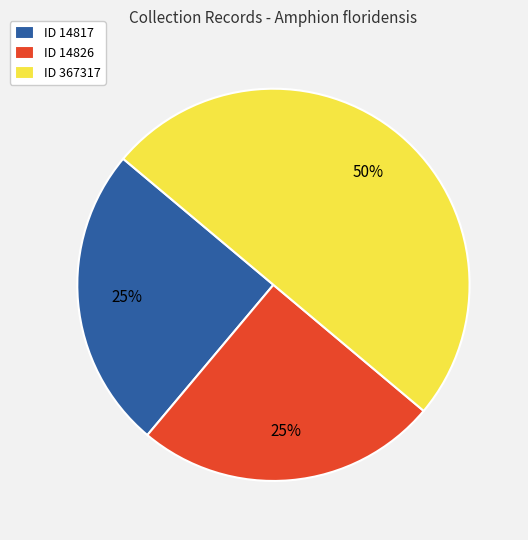

Is it true that ID 367317 is 41% of the pie?

False